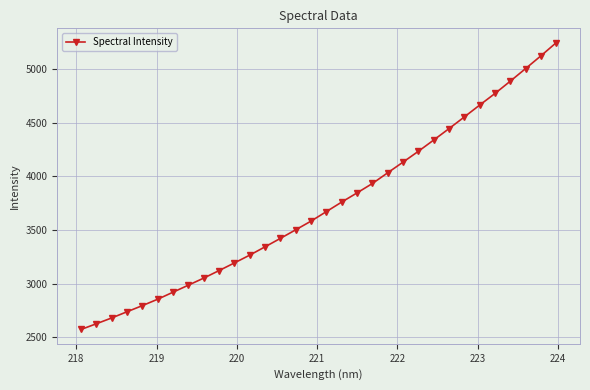

What is the smallest value displayed?

2572.8